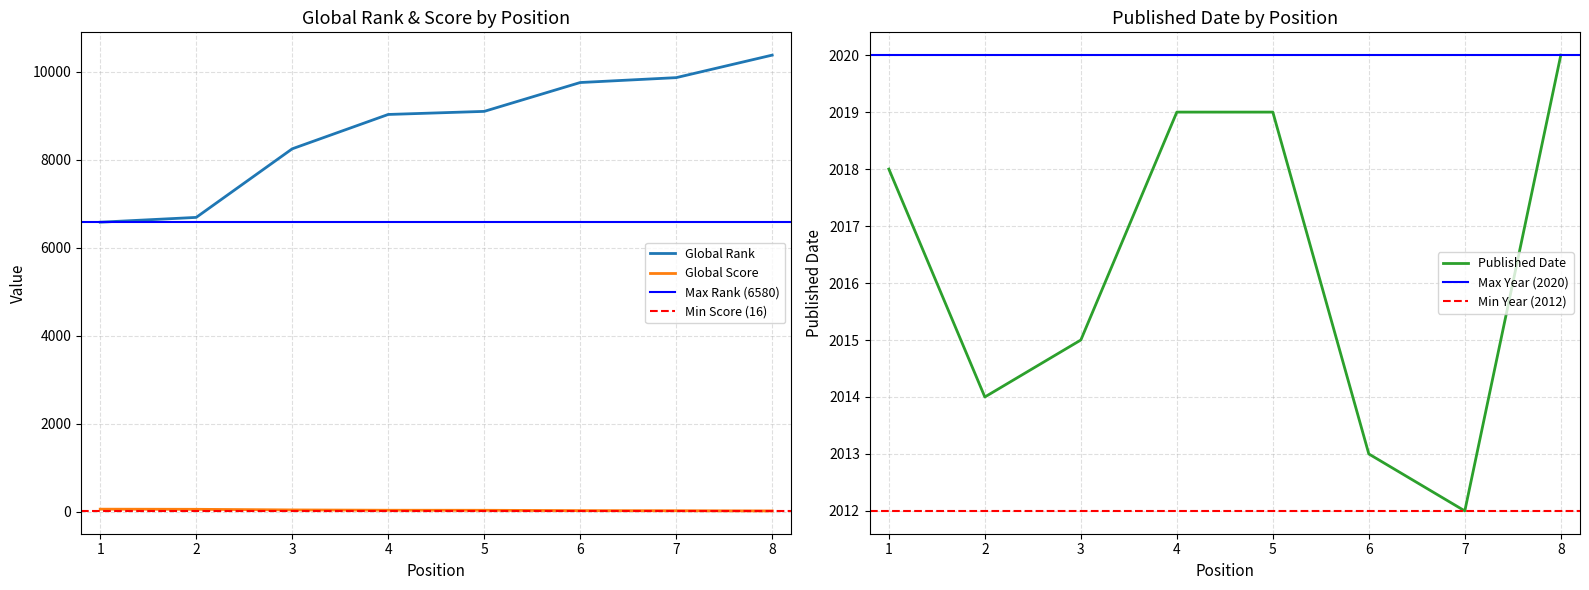

Count the Published Date values in the range 2014 to 2019.

5